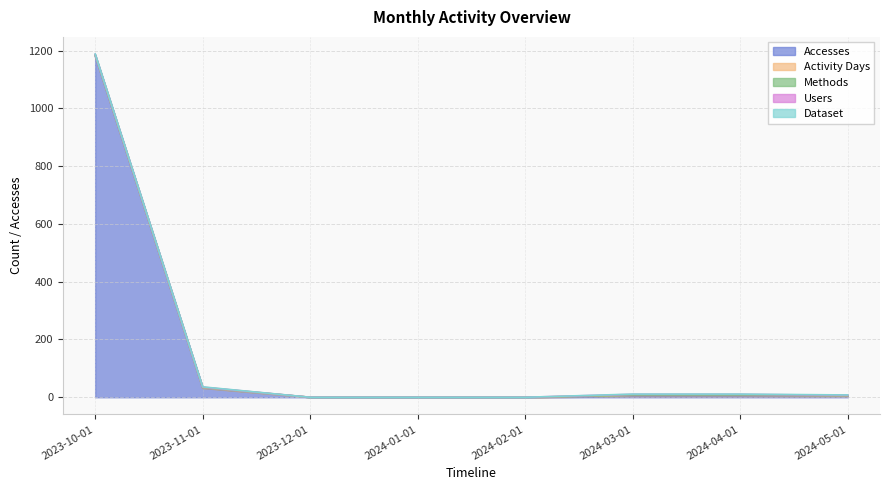

At which category is the sum across all series the highest?

2023-10-01